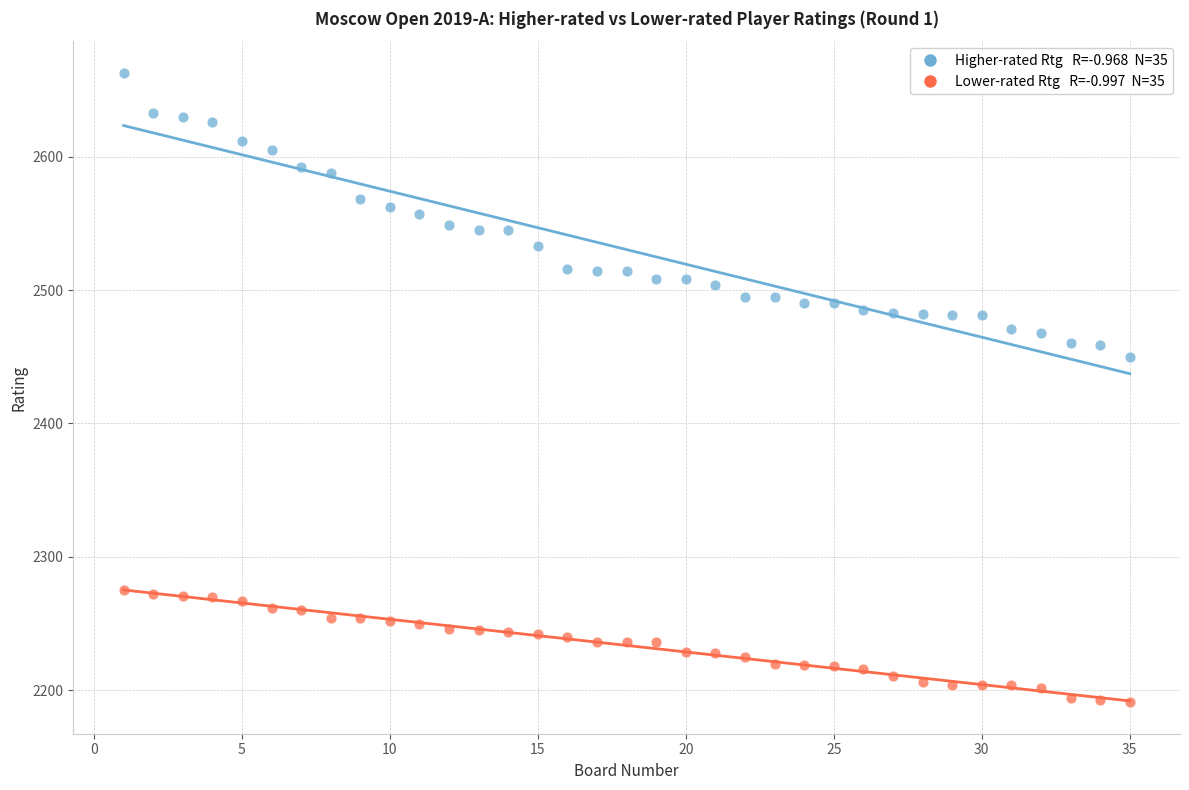

Across all series, what Y value is closest to 2427?

2450